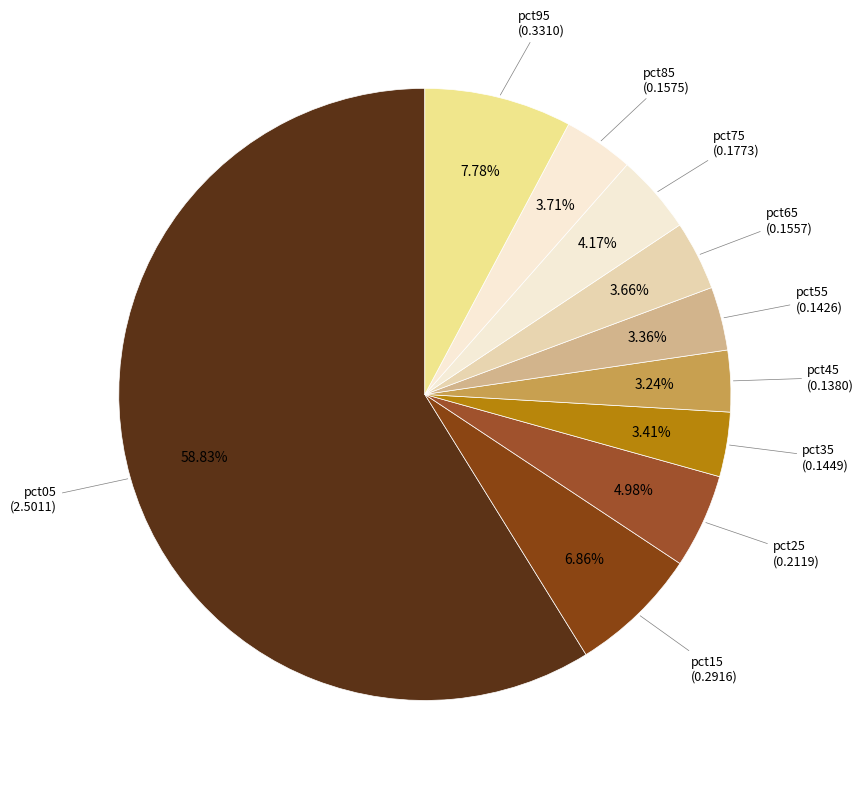

Does any single category account for the majority?

Yes